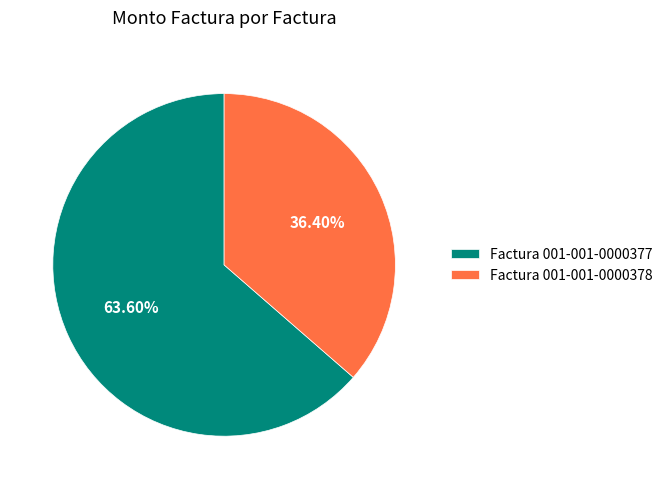

Is the sum of Factura 001-001-0000377 and Factura 001-001-0000378 greater than half?

Yes